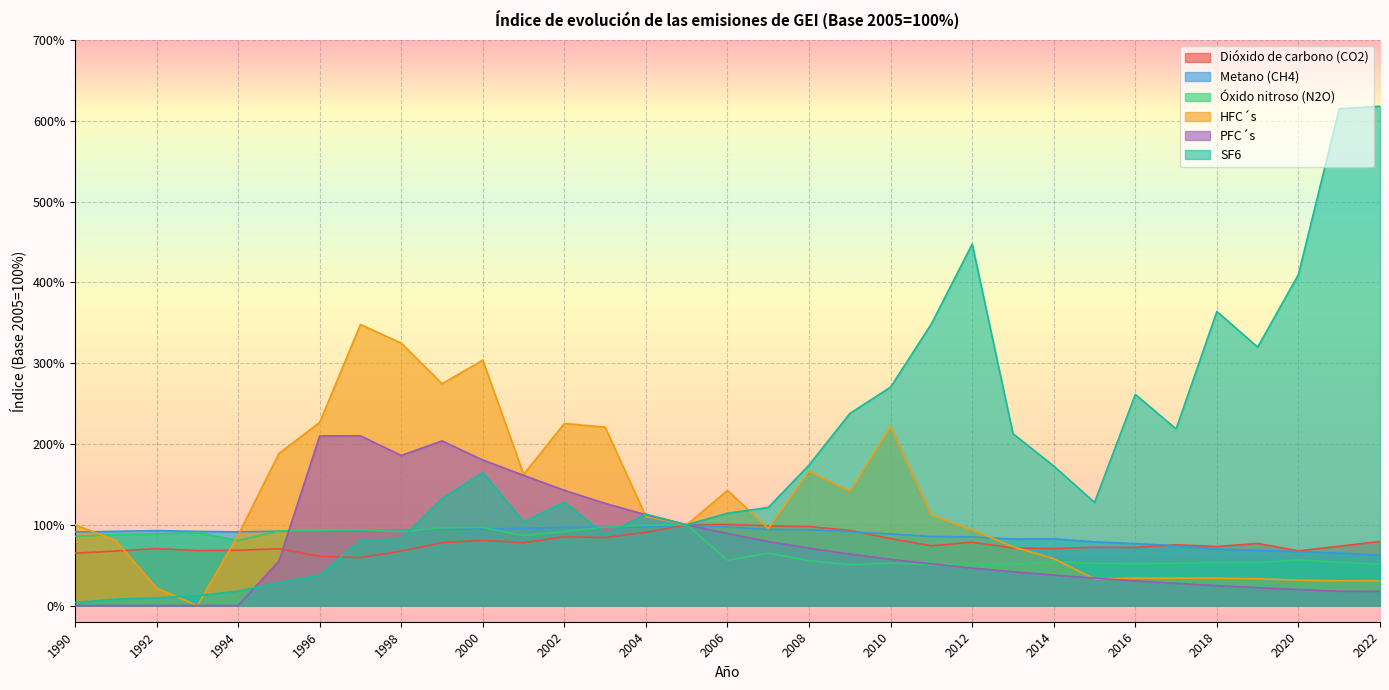

List the labels in order of HFC´s value, smallest first.

1993, 1992, 2022, 2021, 2020, 2015, 2019, 2018, 2016, 2017, 2014, 2013, 1991, 1994, 2012, 2007, 1990, 2005, 2004, 2011, 2009, 2006, 2001, 2008, 1995, 2003, 2010, 2002, 1996, 1999, 2000, 1998, 1997